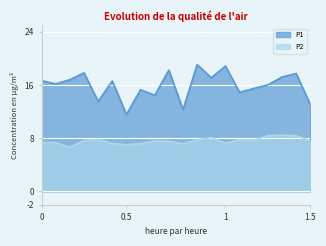

What is the maximum value shown in the chart?

19.1